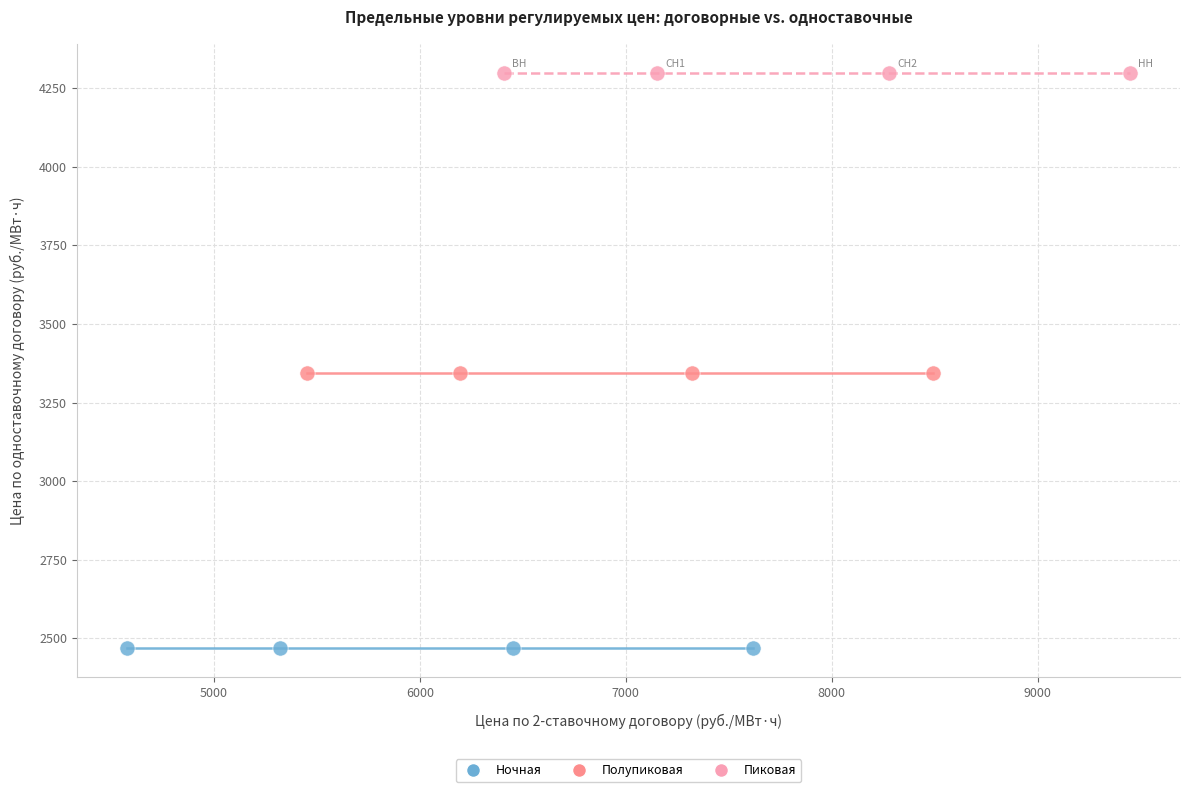

Which series contains the lowest Y value?

Ночная